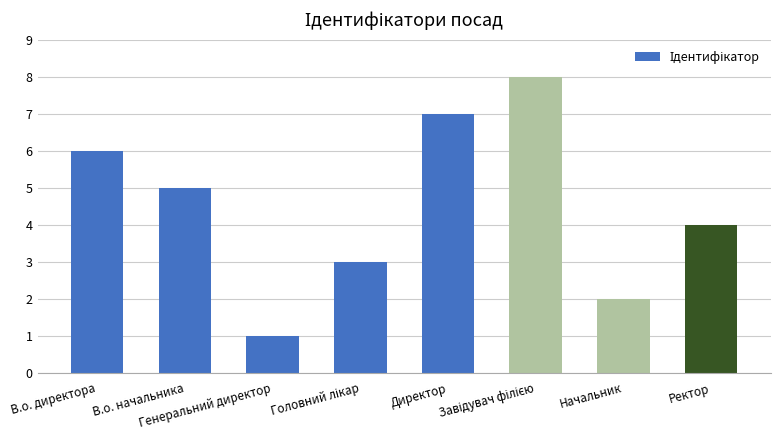

Does the chart contain stacked bars?

No